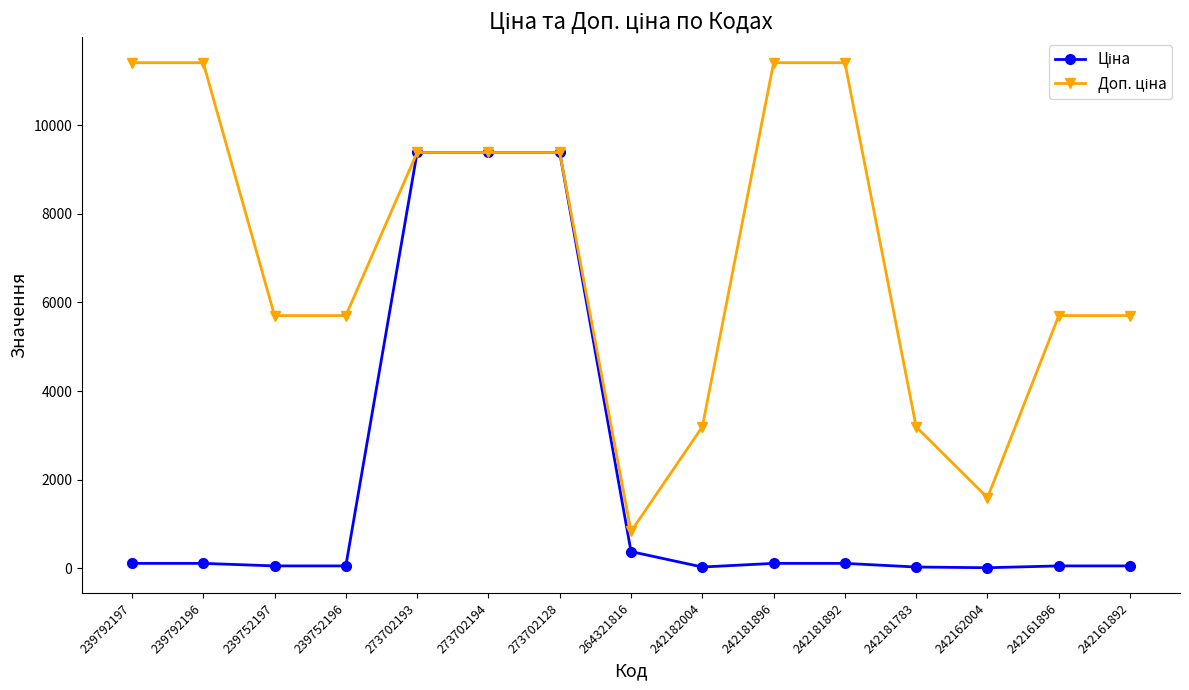

At how many categories does at least one series exceed 8338?

7